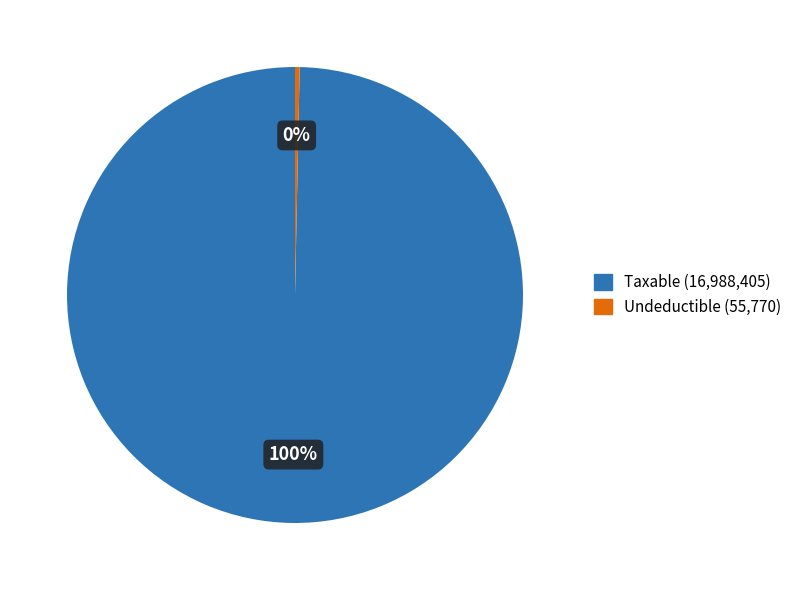

Which category accounts for the majority?

Taxable